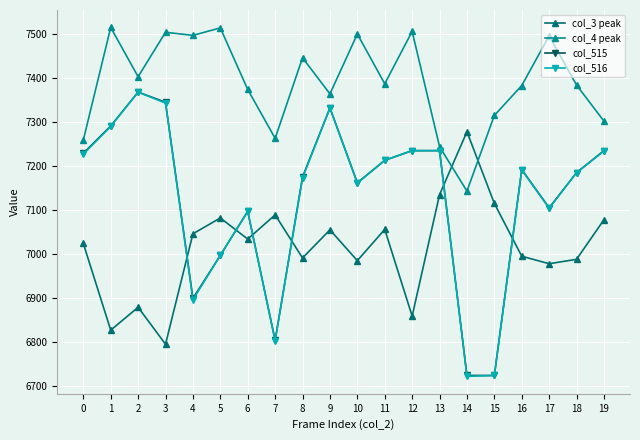

True or false: col_3 peak has more than 0 points higher than both neighbors.

True